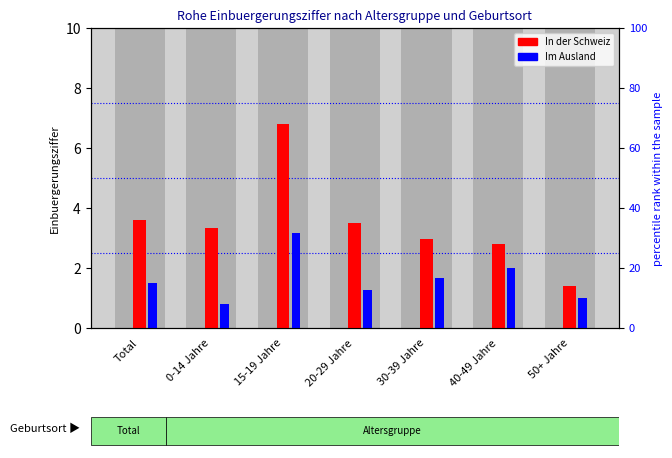

What position from the left is 40-49 Jahre?

6